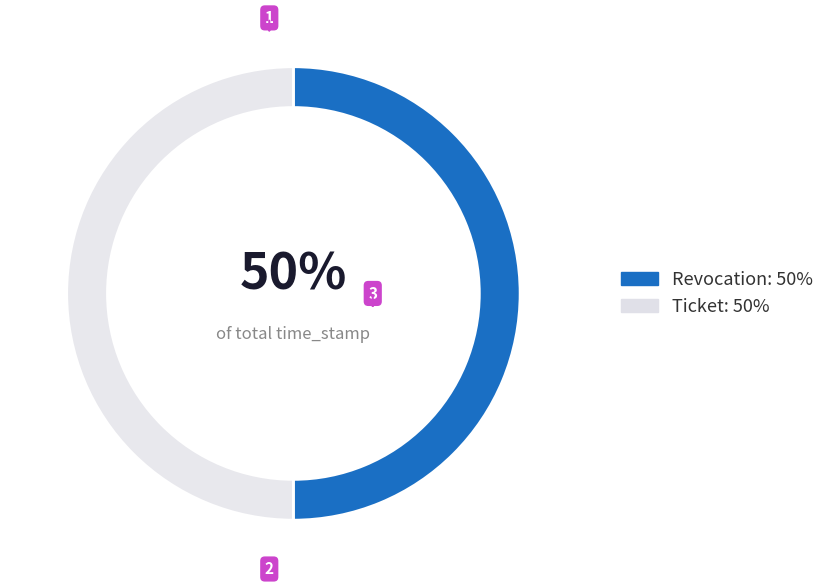

What percentage is the Revocation slice, to the nearest percent?

50%